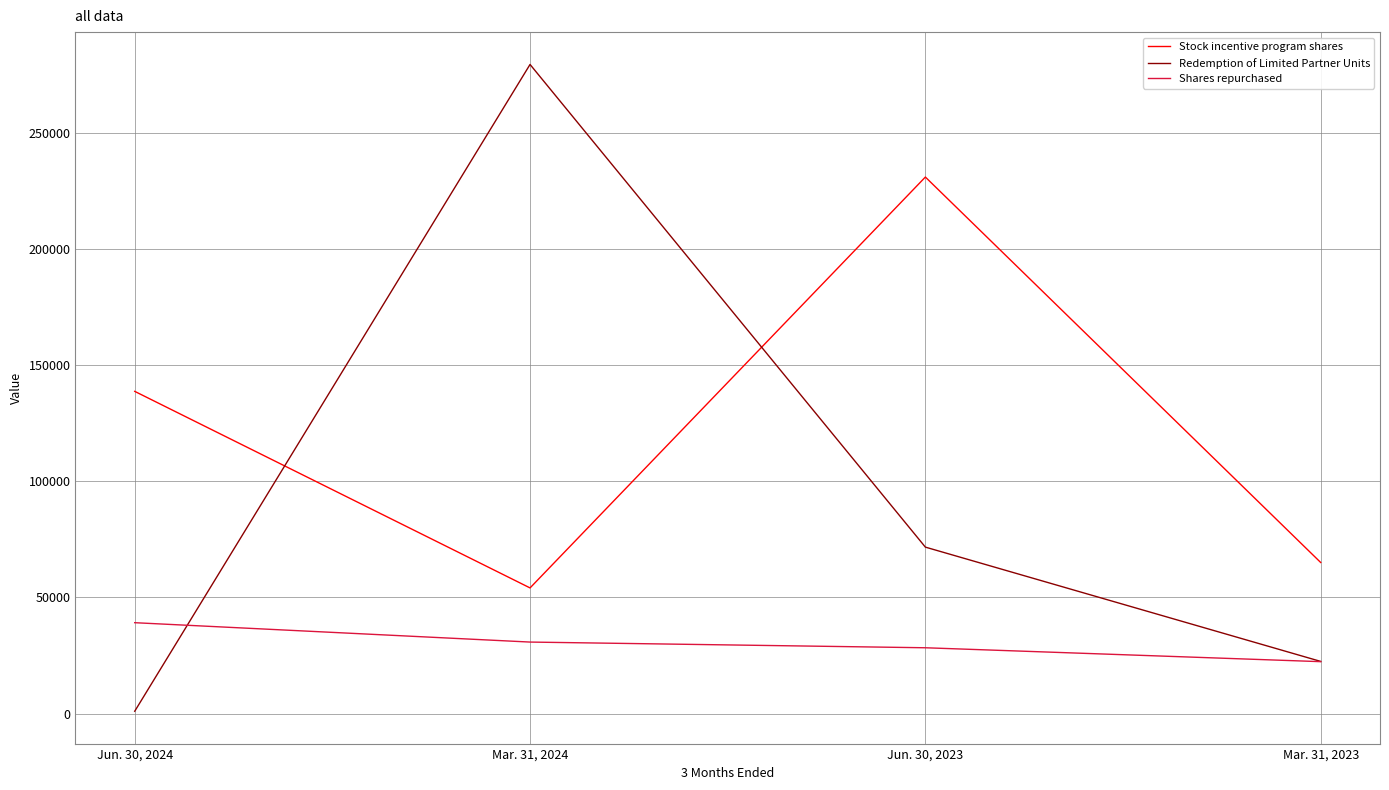

Reading left to right, what are all the values shown in this chart?

Stock incentive program shares: 138665	54075	230890	65017
Redemption of Limited Partner Units: 1000	279350	71630	22442
Shares repurchased: 39108	30771	28320	22338